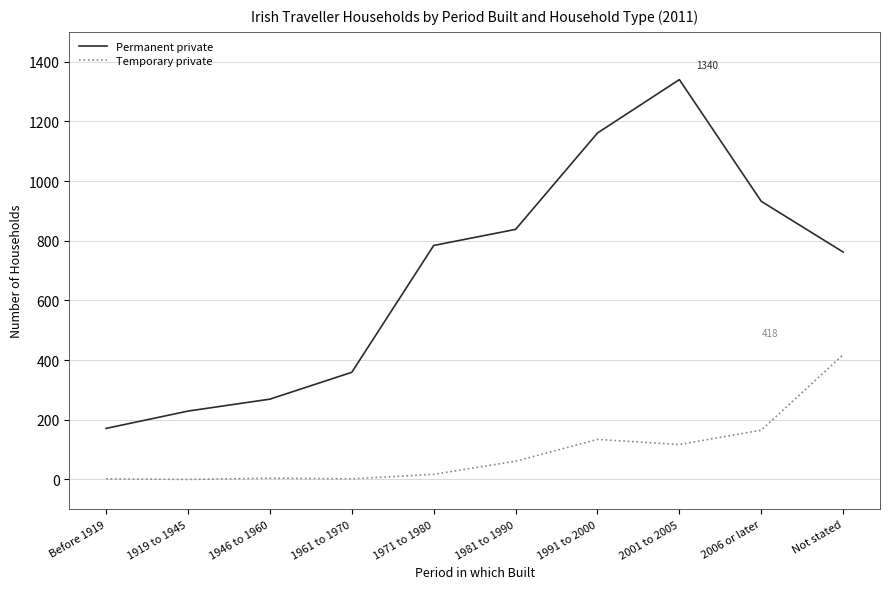

What is the difference between the maximum and minimum values in the Temporary private series?

418